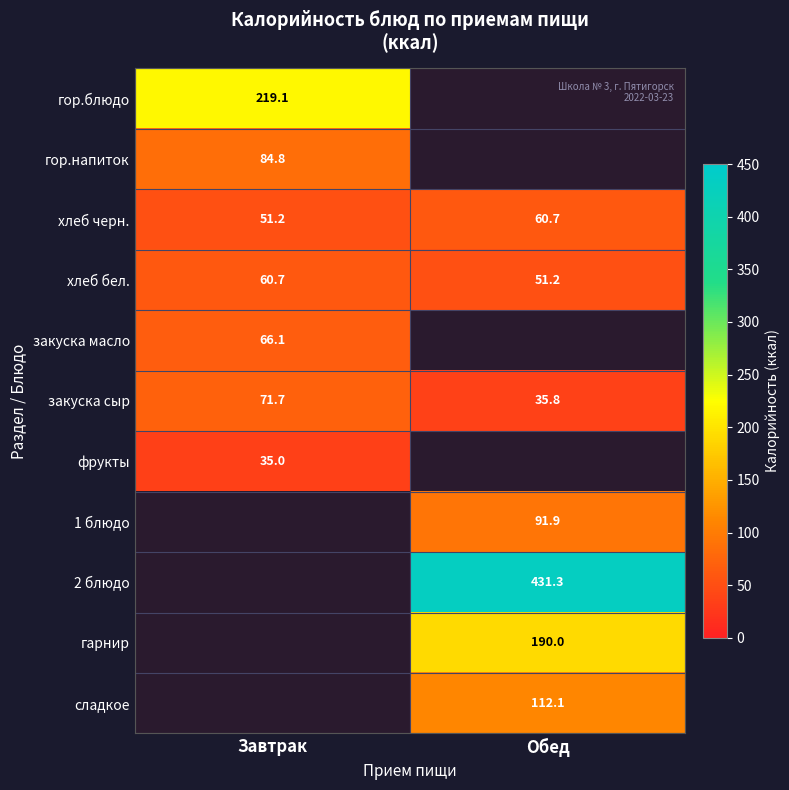

How many categories are shown in the chart?

2